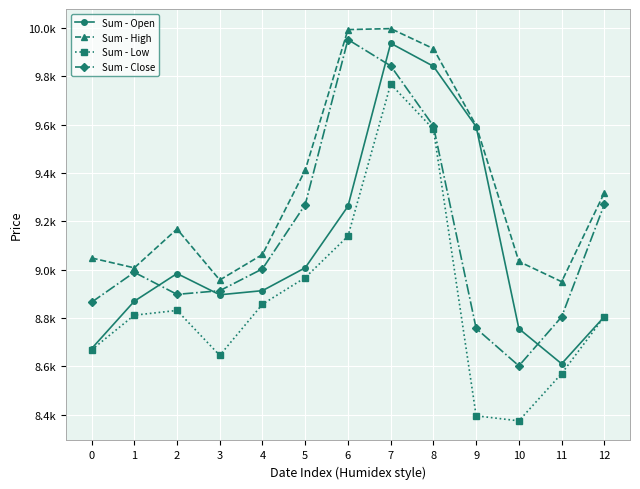

Reading left to right, what are all the values shown in this chart?

Sum - Open: 8672.8	8869.1	8983.6	8895.7	8912.8	9007.4	9261.9	9936.2	9840.9	9591.2	8755.5	8610.4	8805.4
Sum - High: 9048.0	9007.2	9167.8	8956.9	9062.4	9411.5	9992.7	9996.7	9913.9	9595.6	9033.5	8949.9	9317.9
Sum - Low: 8667.8	8811.4	8831.0	8645.0	8856.8	8966.7	9138.3	9767.2	9580.6	8395.1	8374.3	8569.6	8805.4
Sum - Close: 8864.8	8988.6	8897.5	8912.6	9003.1	9268.8	9951.5	9842.7	9593.9	8756.4	8601.8	8804.5	9270.0